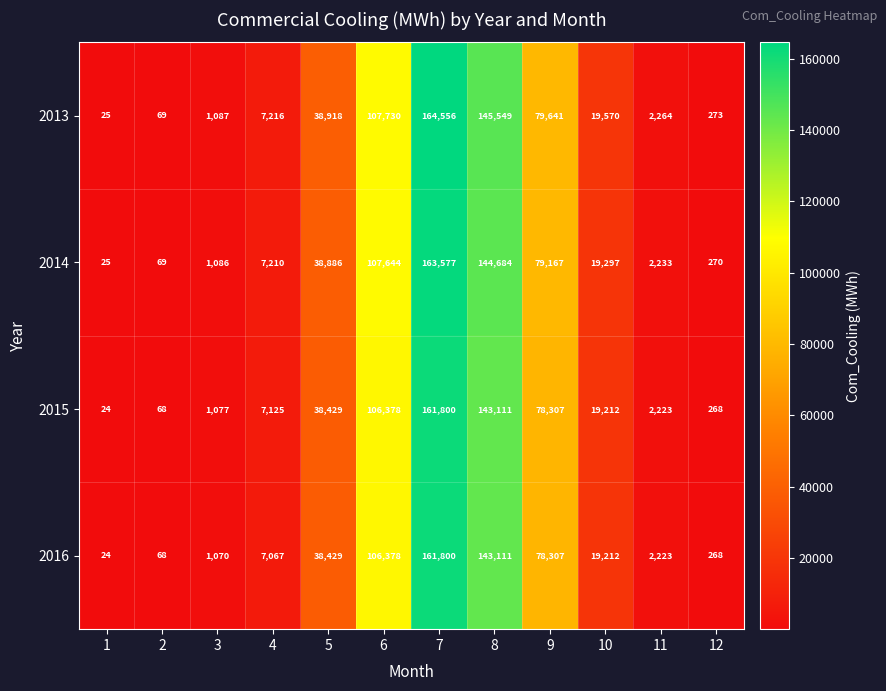

List the labels in order of 2015 value, smallest first.

1, 2, 12, 3, 11, 4, 10, 5, 9, 6, 8, 7